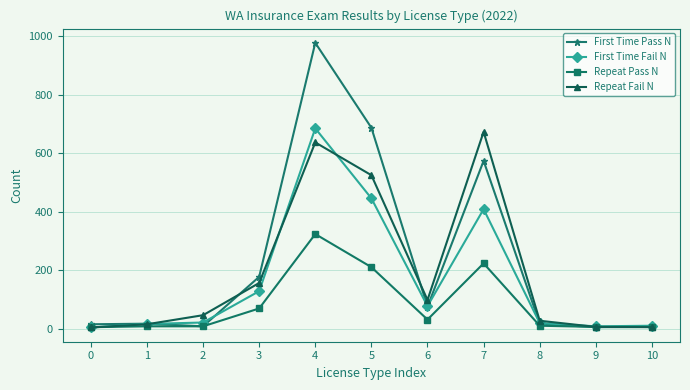

True or false: First Time Pass N has more than 1 interior local peaks.

True